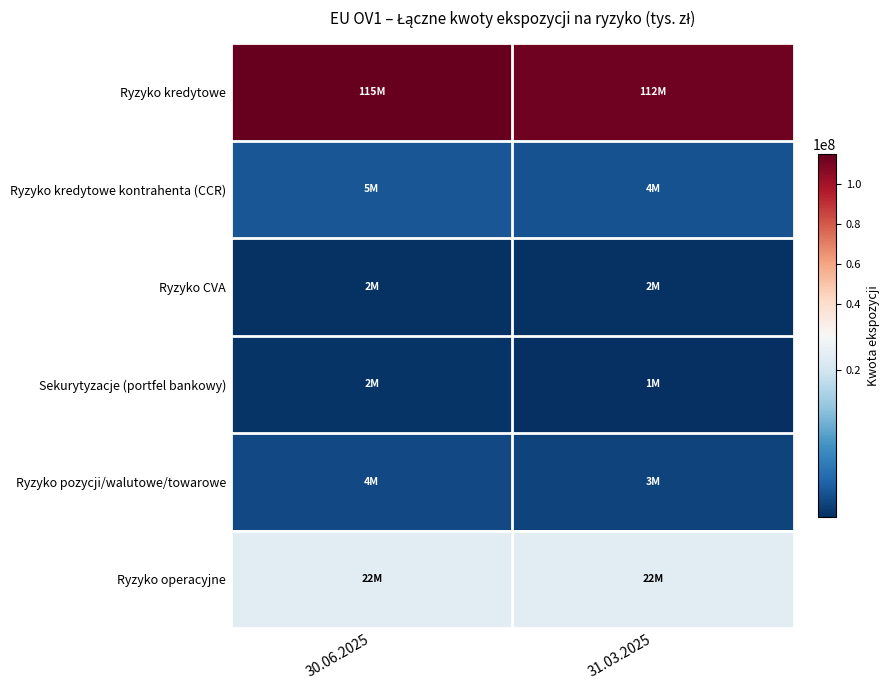

Which category has the highest value across all series?

30.06.2025